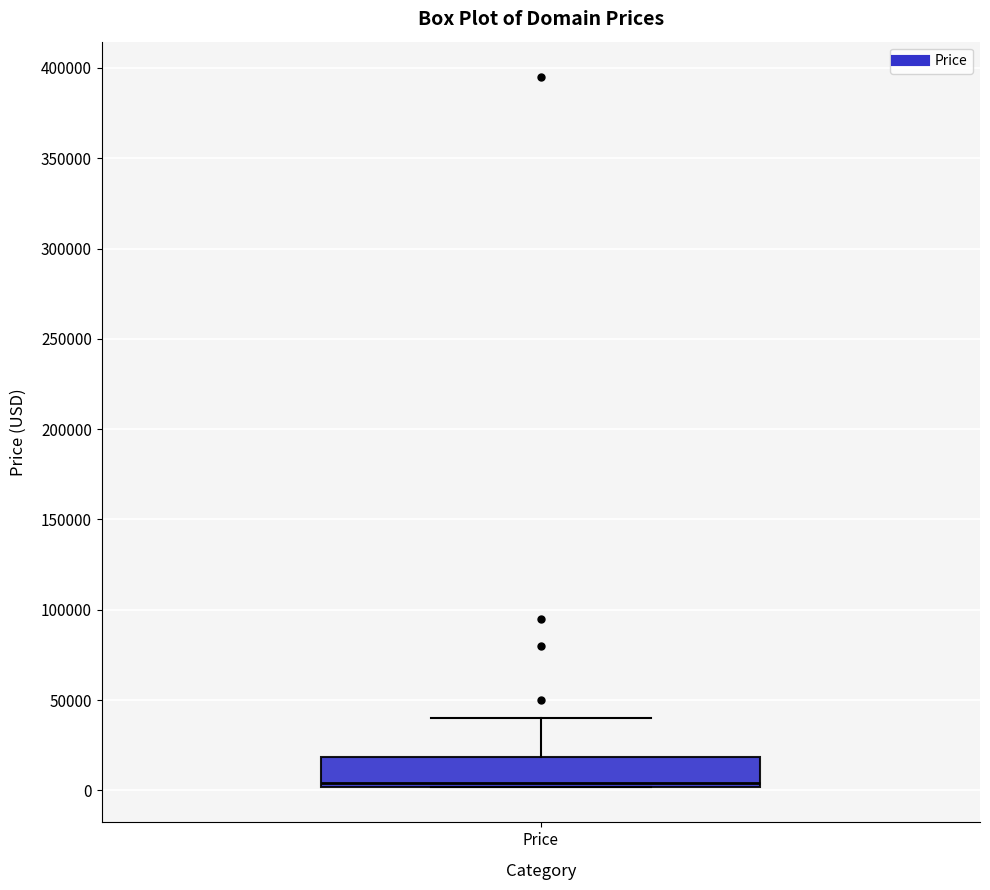

Where does the median line of the box for Price sit on the y-axis? The values are not printed on the chart, so give them approximately, as read against the axis.

5000